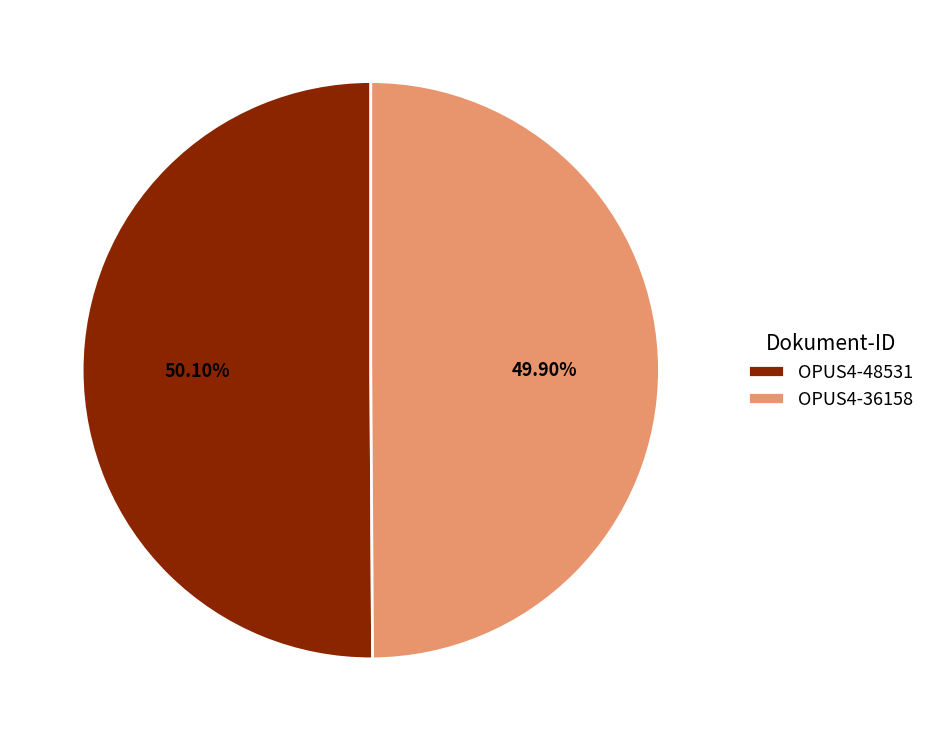

Do OPUS4-48531 and OPUS4-36158 together represent more than half of the pie?

Yes